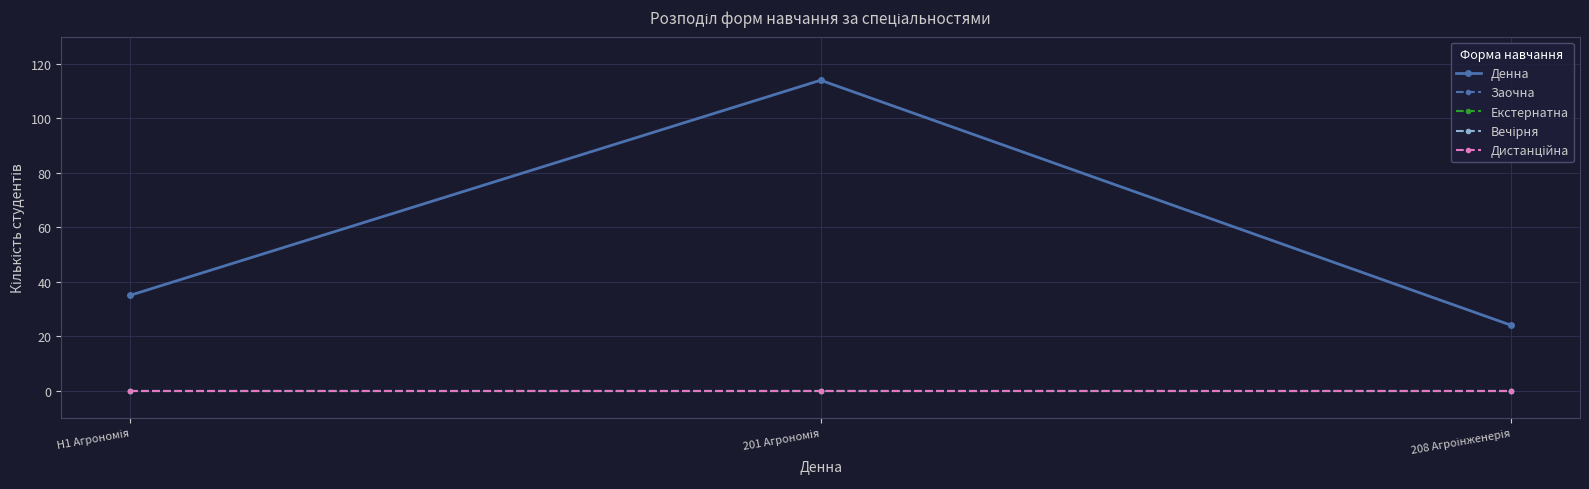

Is the value of Вечірня at 208 Агроінженерія greater than the value of Екстернатна at 208 Агроінженерія?

No